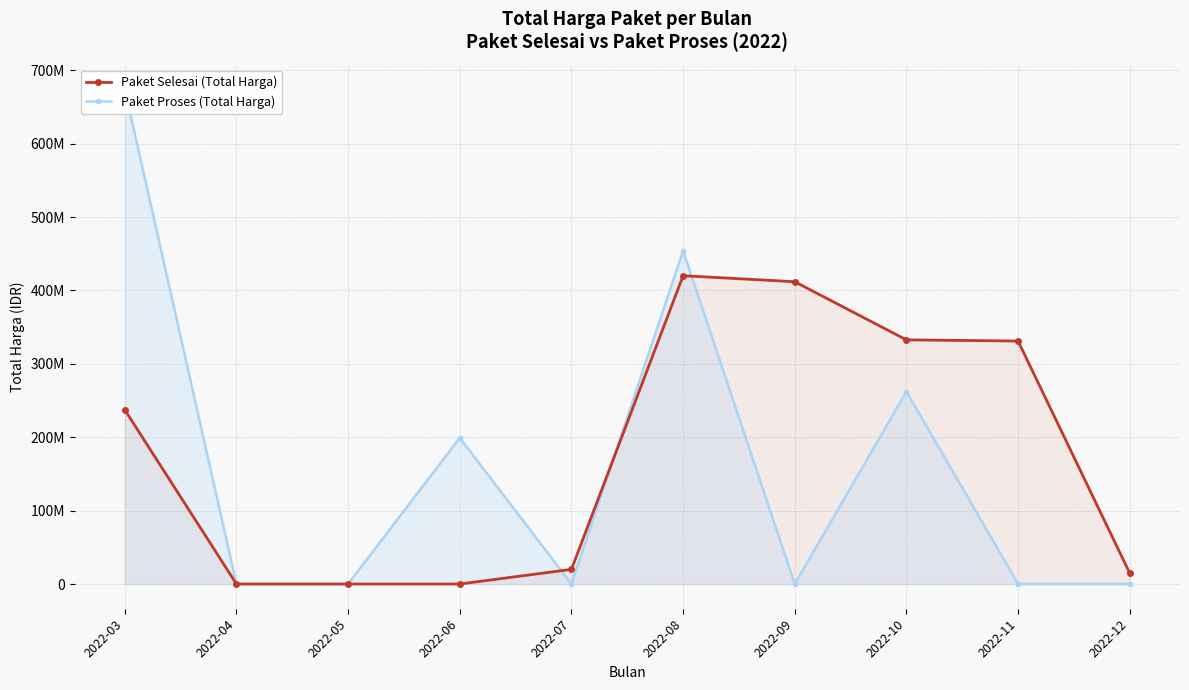

At which category is the sum across all series the highest?

2022-03